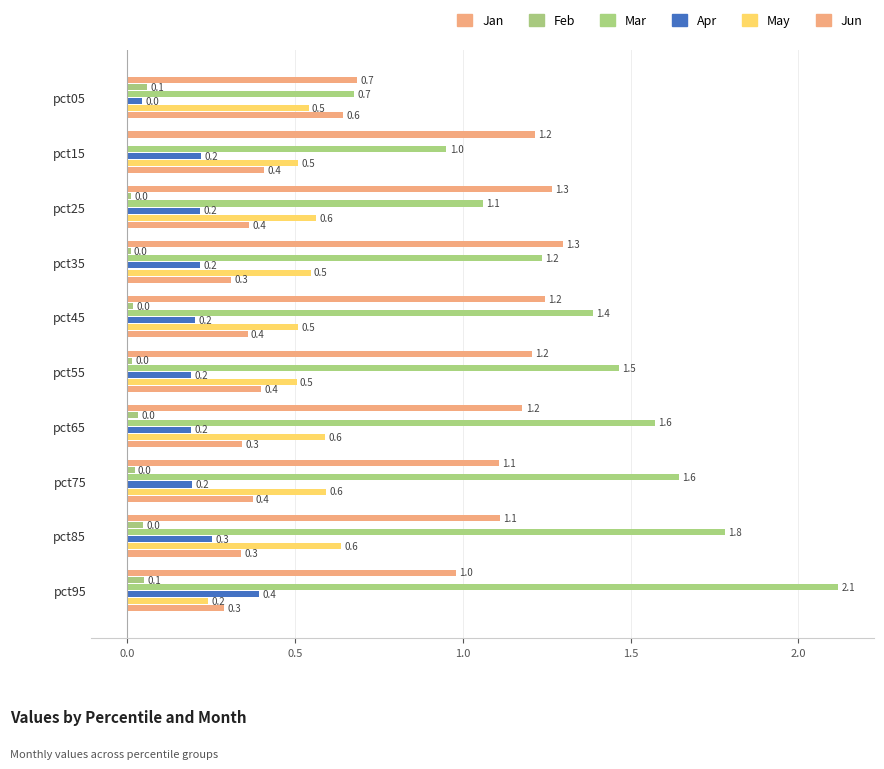

Reading left to right, what are all the values shown in this chart?

Jan: 0.7	1.2	1.3	1.3	1.2	1.2	1.2	1.1	1.1	1.0
Feb: 0.1	-0.0	0.0	0.0	0.0	0.0	0.0	0.0	0.0	0.1
Mar: 0.7	1.0	1.1	1.2	1.4	1.5	1.6	1.6	1.8	2.1
Apr: 0.0	0.2	0.2	0.2	0.2	0.2	0.2	0.2	0.3	0.4
May: 0.5	0.5	0.6	0.5	0.5	0.5	0.6	0.6	0.6	0.2
Jun: 0.6	0.4	0.4	0.3	0.4	0.4	0.3	0.4	0.3	0.3